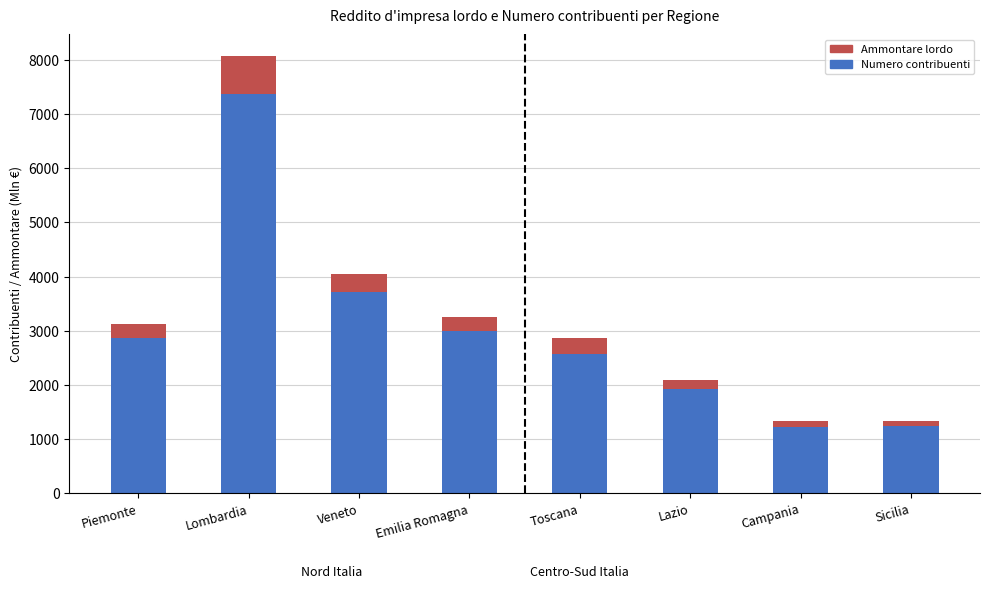

At which category is the sum across all series the highest?

Lombardia